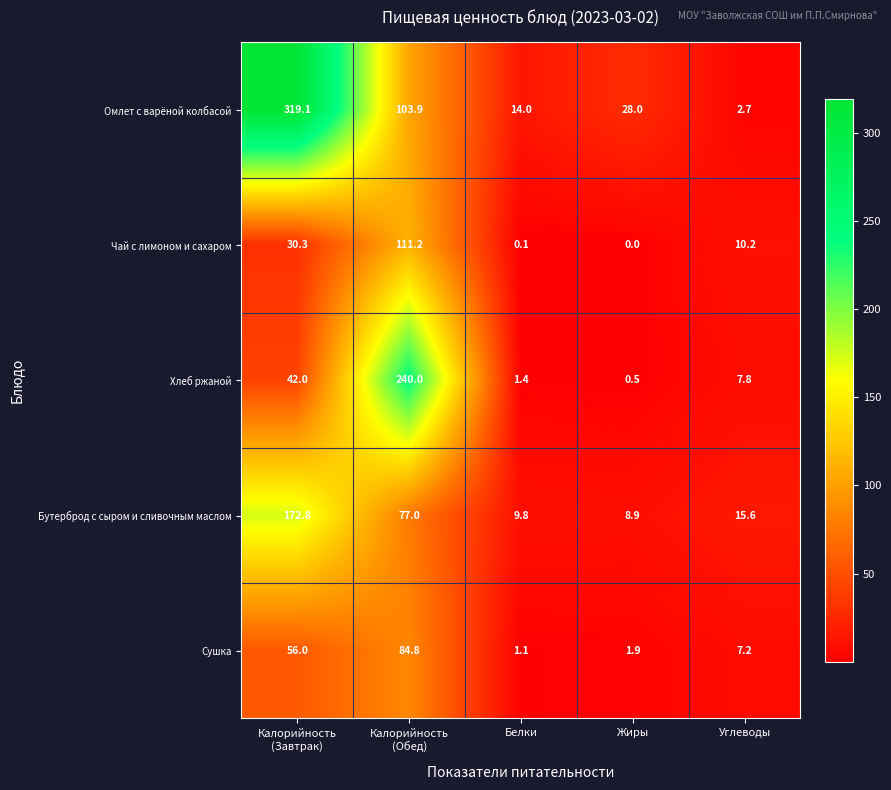

What is the maximum value shown in the chart?

319.1